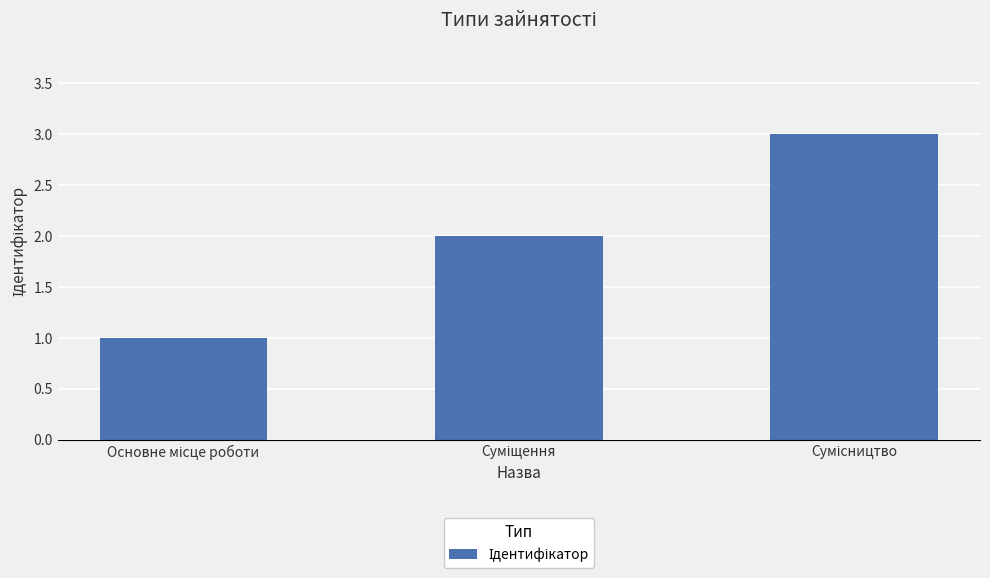

What is the greatest value displayed?

3